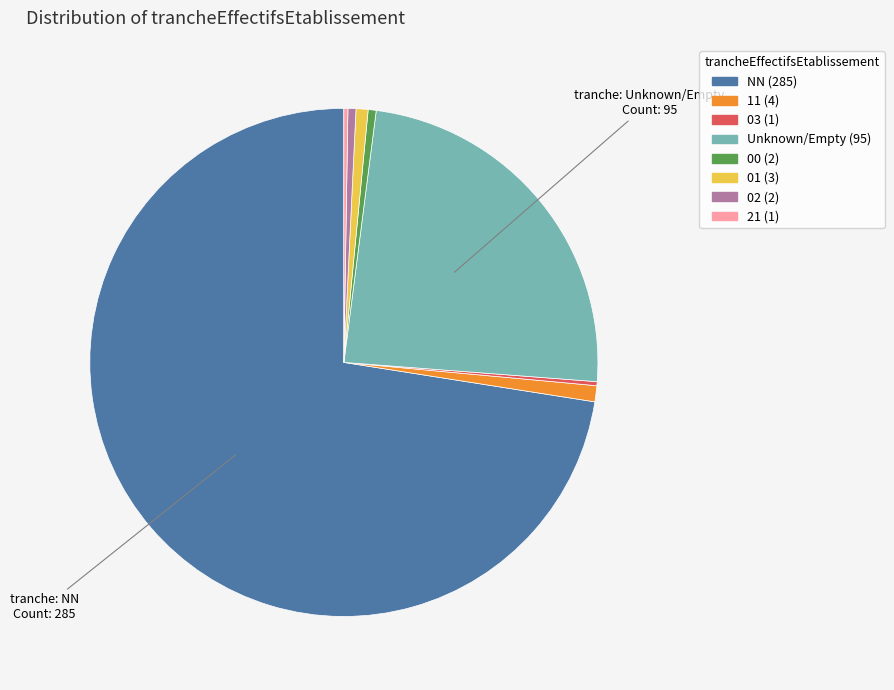

Is there a majority slice in this chart?

Yes